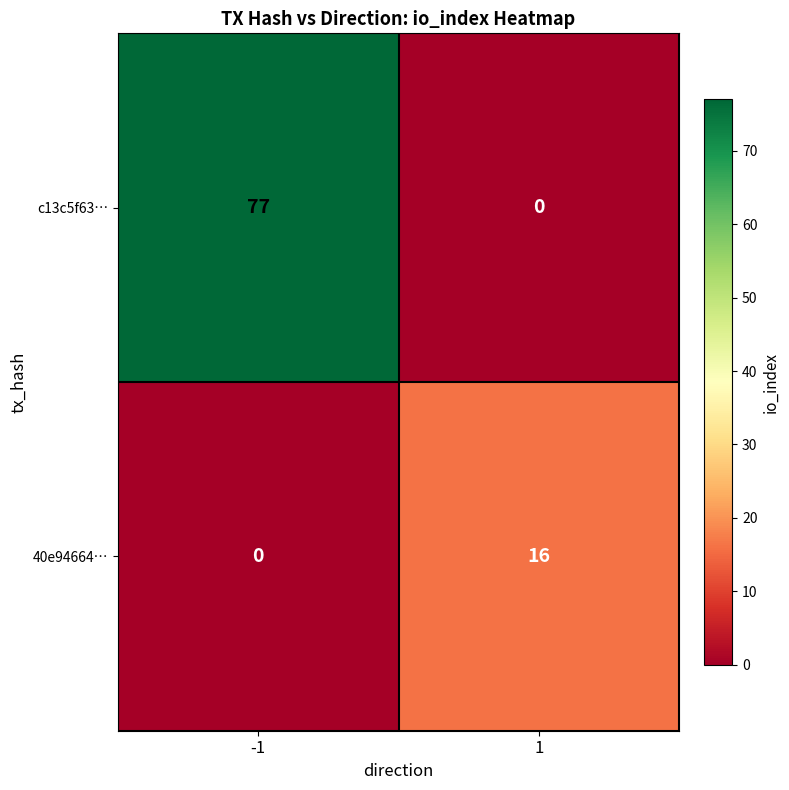

What is the total value across all series at -1?

77